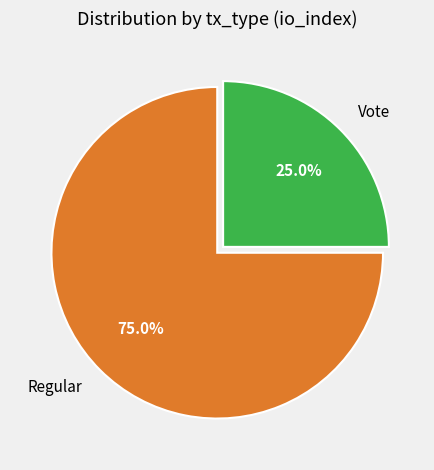

True or false: Regular accounts for 82% of the total.

False